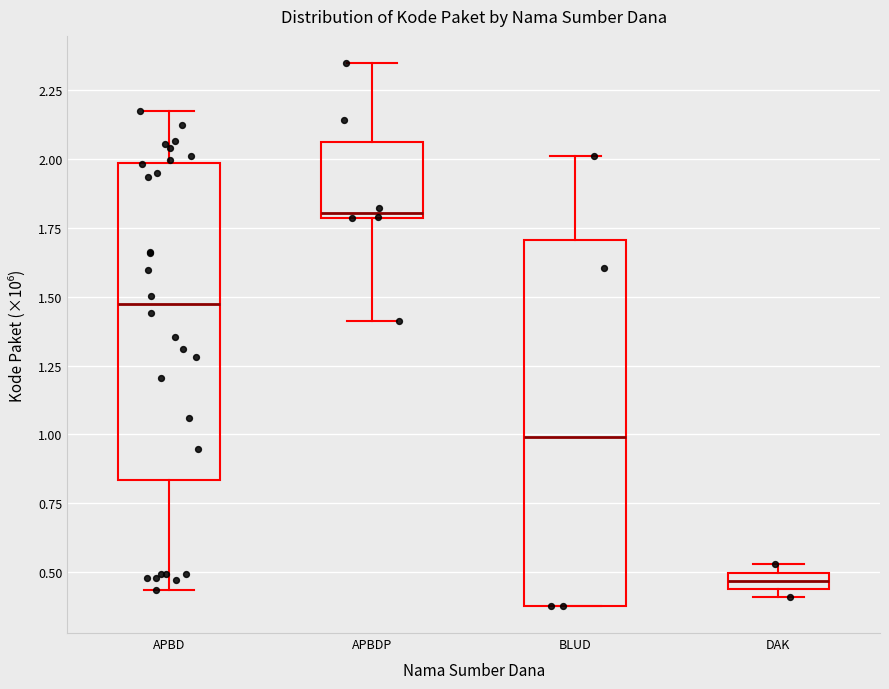

Where is the lower edge of the box for DAK on the y-axis? The values are not printed on the chart, so give them approximately, as read against the axis.

0.45